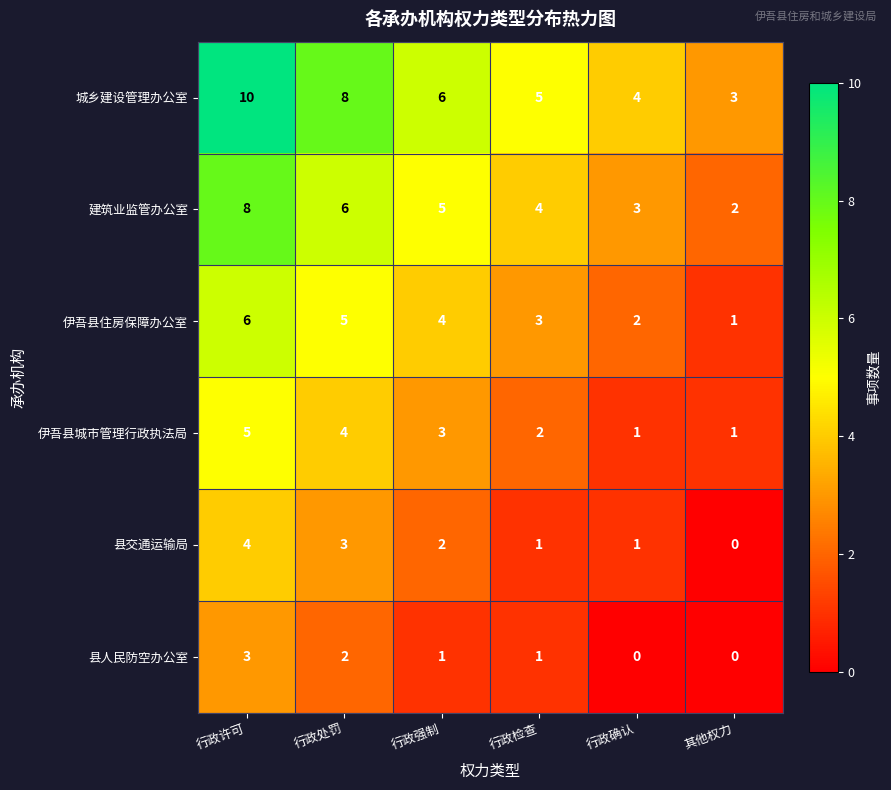

What is the approximate value of 伊吾县住房保障办公室 at 行政许可?

6